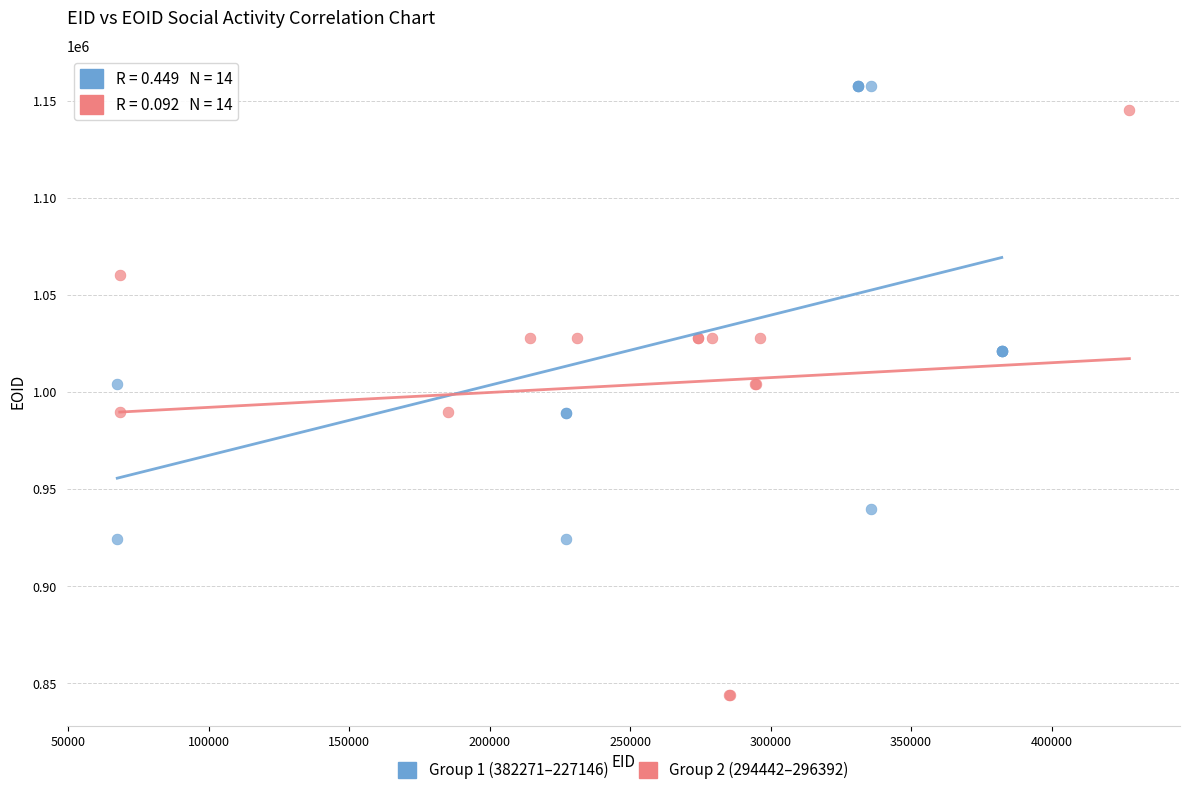

Which series reaches the maximum Y coordinate?

Group 1 (382271–227146)